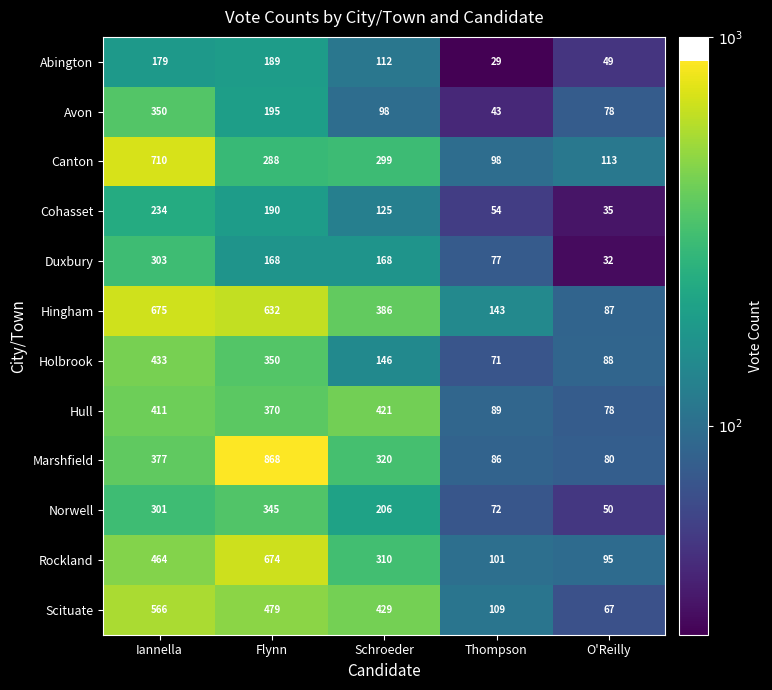

What is the difference between the highest and lowest values at Thompson?

114